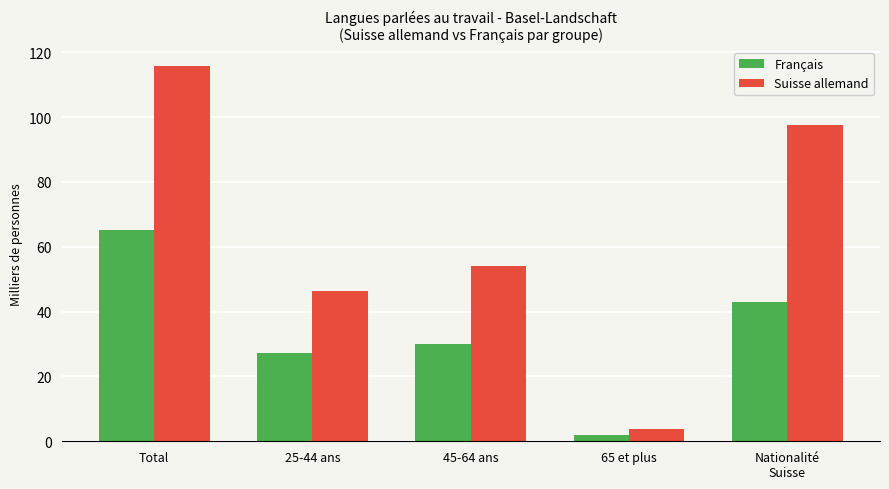

Are the bars grouped side by side (vs. stacked)?

Yes